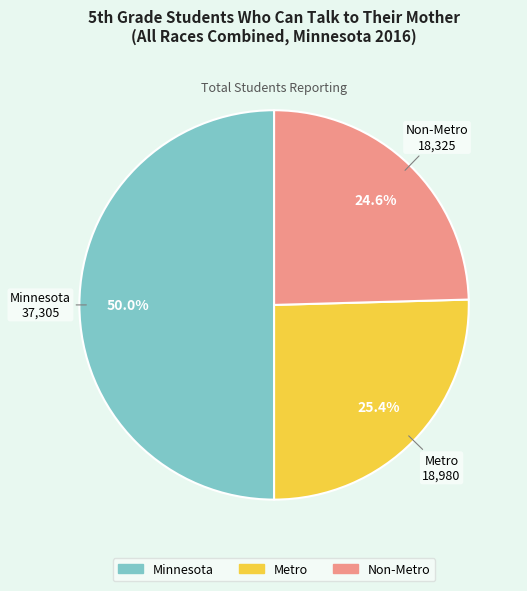

What percentage is NOT represented by Non-Metro?

75.4%